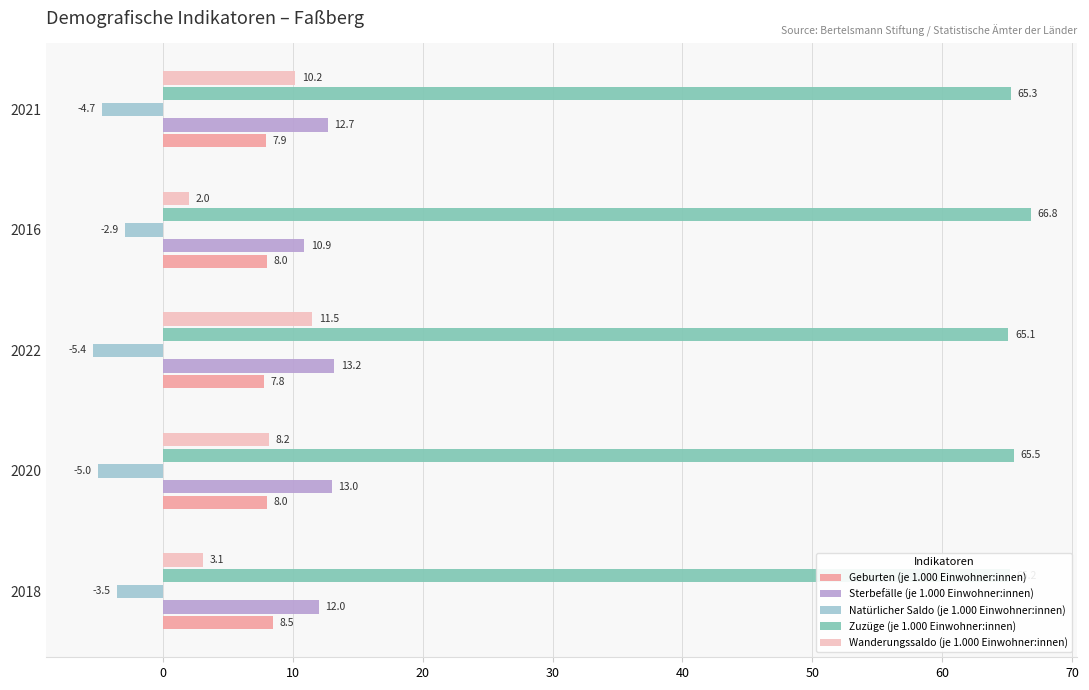

How many values in the Wanderungssaldo (je 1.000 Einwohner:innen) series are below 8?

2